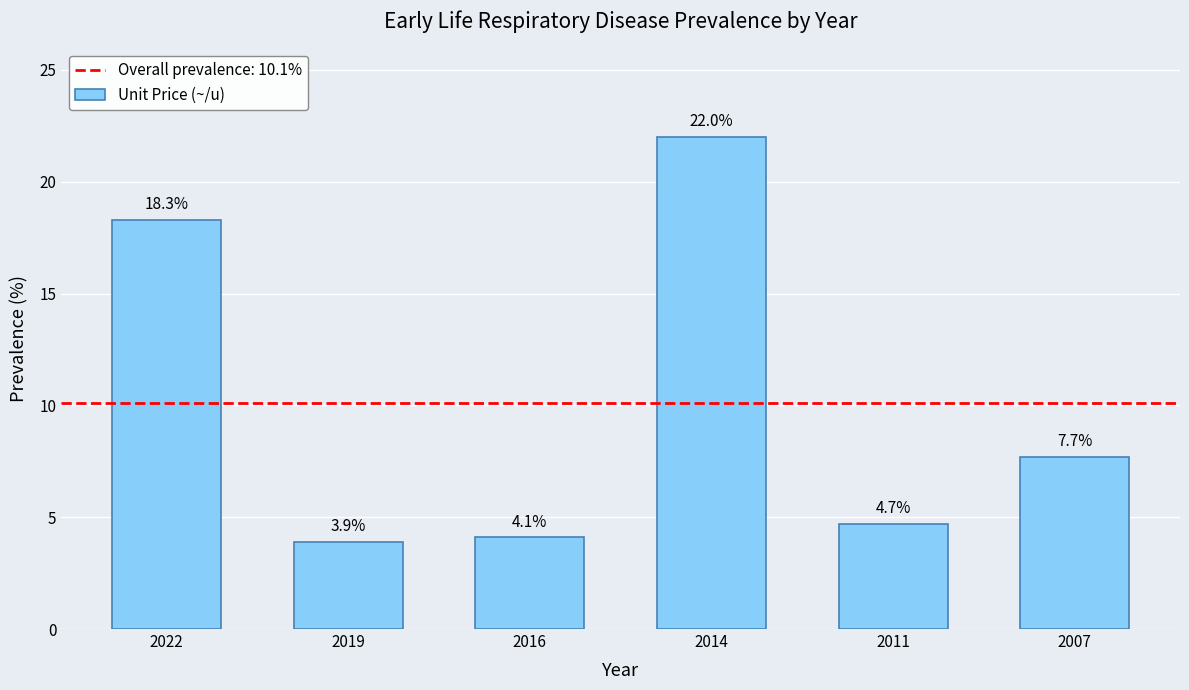

What is the change in value from 2011 to 2007?

+3.0